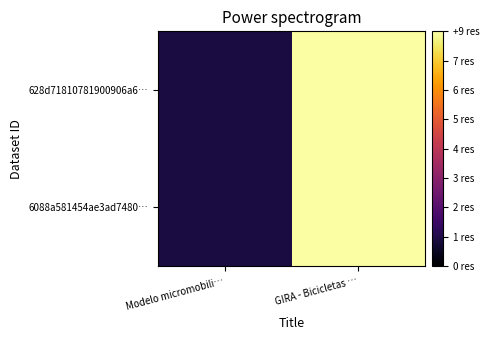

At GIRA - Bicicletas …, list the series in order from largest to smallest.

628d71810781900906a6…, 6088a581454ae3ad7480…